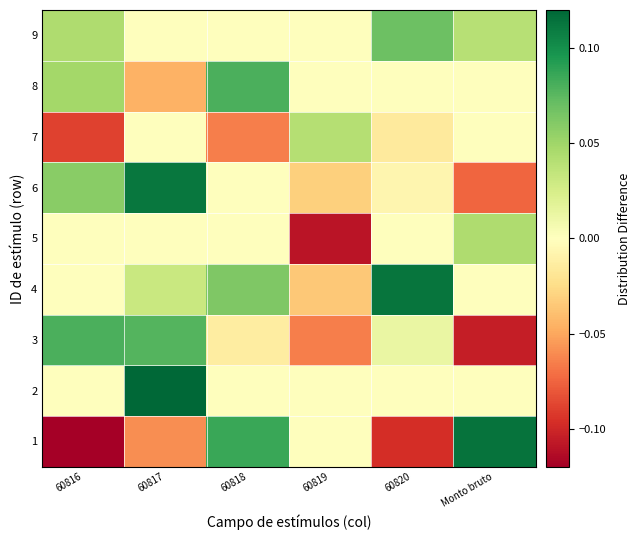

At how many categories does at least one series exceed 0?

6